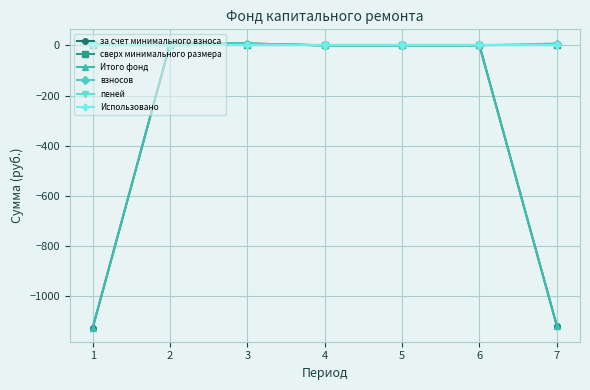

Rank the categories by за счет минимального взноса value from lowest to highest.

1, 7, 4, 5, 6, 2, 3